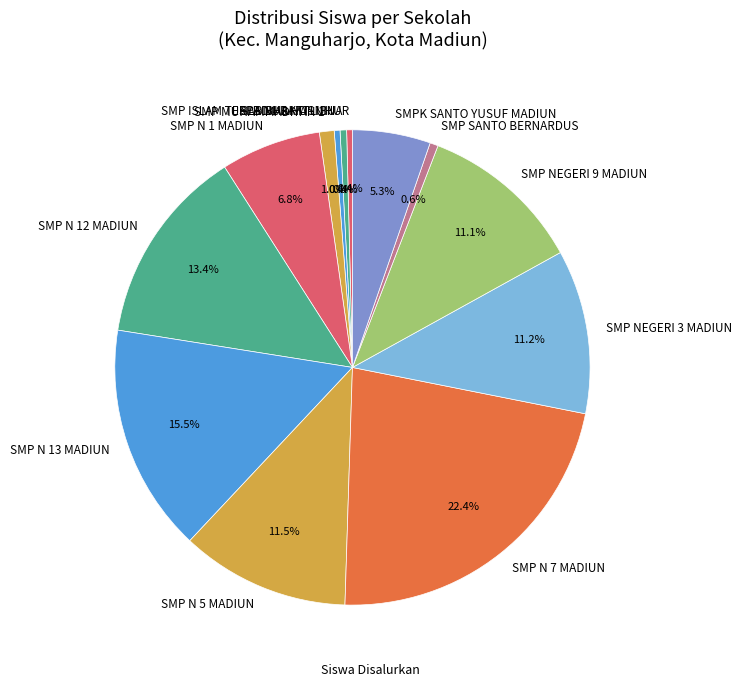

What is the total percentage of SMP ISLAM TERPADU BAKTI IBU and SMP N 5 MADIUN?

11.9%